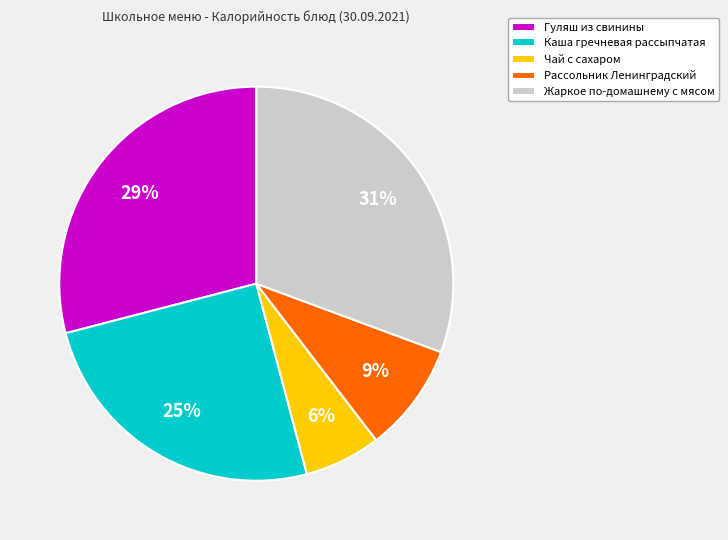

What percentage is the Каша гречневая рассыпчатая slice, to the nearest percent?

25%